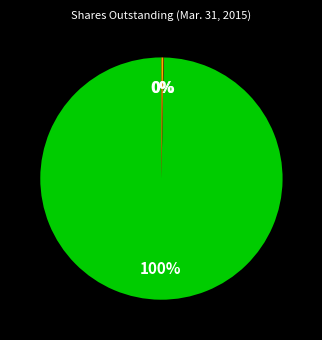

Does any single category account for the majority?

Yes